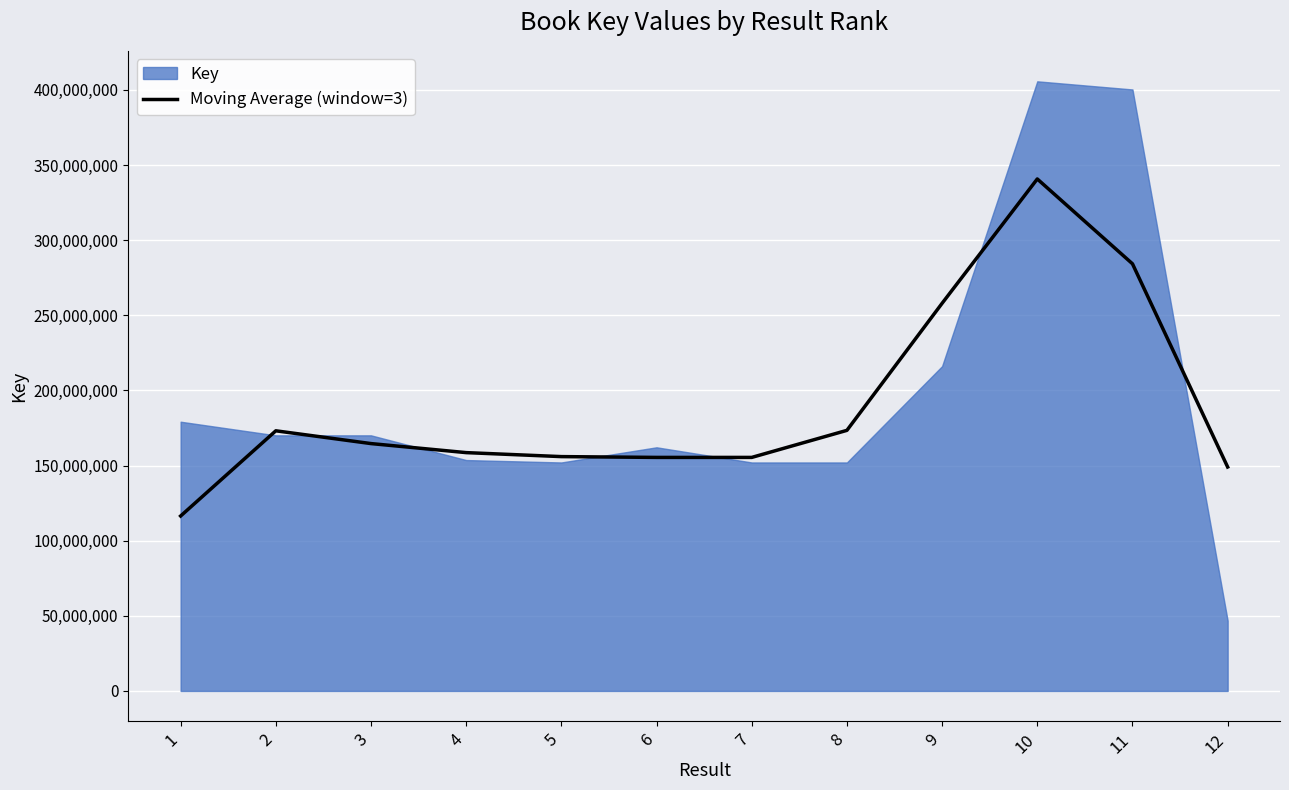

Reading left to right, list all the values displayed in this chart.

1=116438543.0	2=173145001.7	3=164638634.0	4=158622385.0	5=155968528.3	6=155433961.0	7=155432927.3	8=173443198.7	9=257997845.7	10=340746372.3	11=284291836.3	12=149046762.7